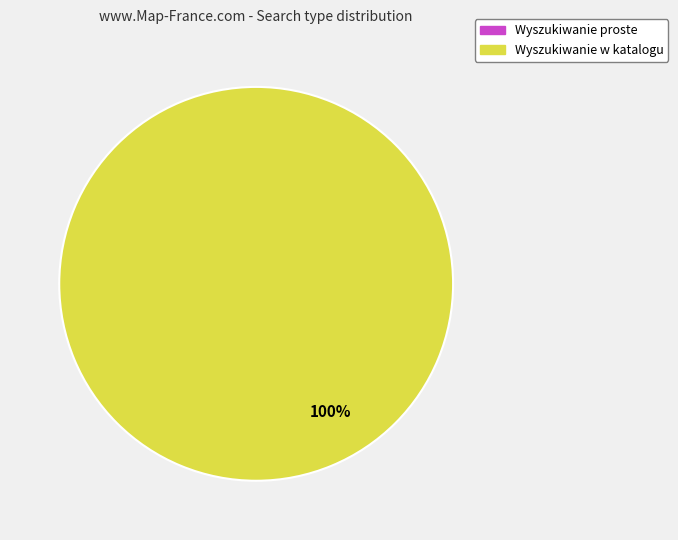

Which slice represents more than half of the pie?

Wyszukiwanie w katalogu